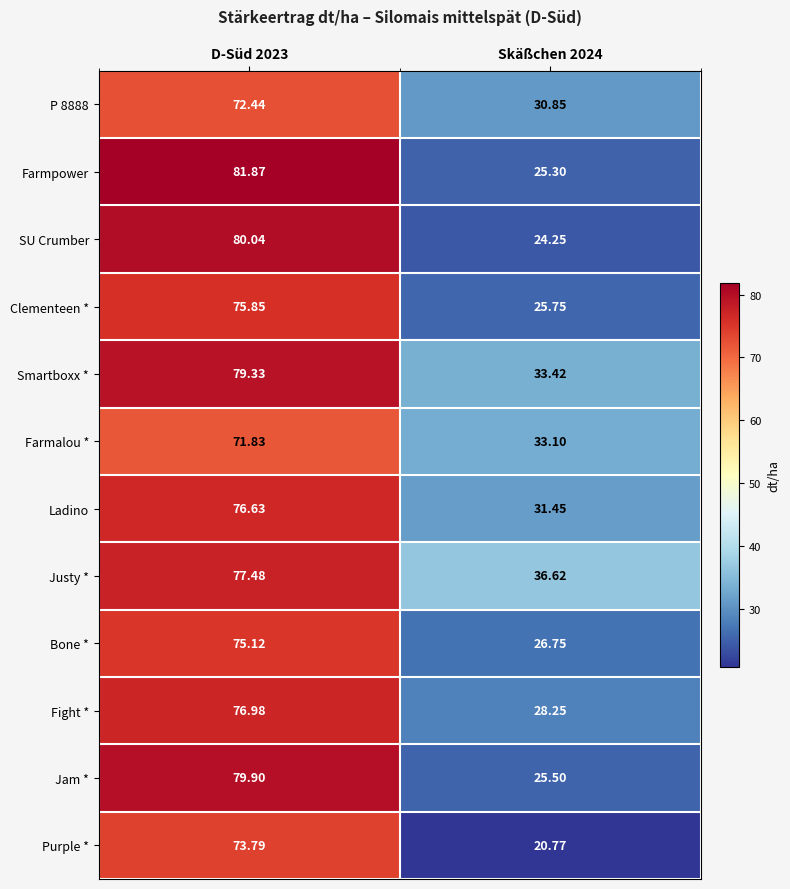

Is the value of Clementeen * at Skäßchen 2024 greater than the value of Bone * at D-Süd 2023?

No